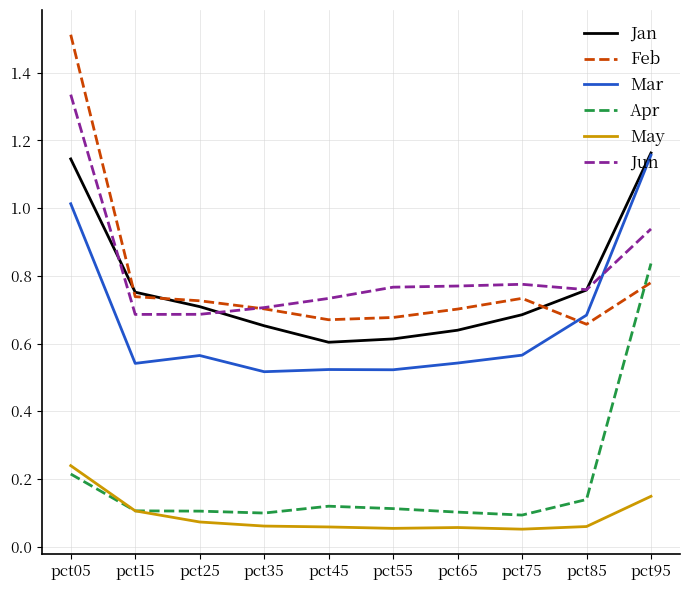

Which label corresponds to the largest value in the chart?

pct05